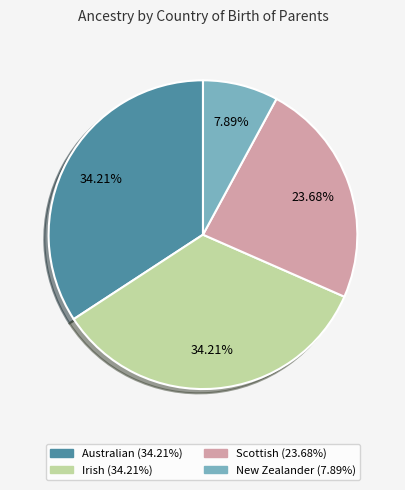

Is Australian the majority of the pie?

No